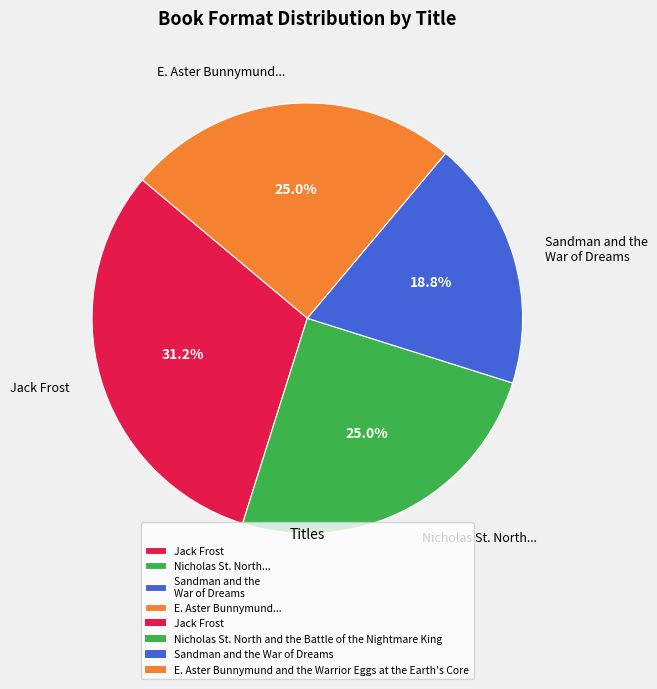

Which slice is the largest?

Jack Frost